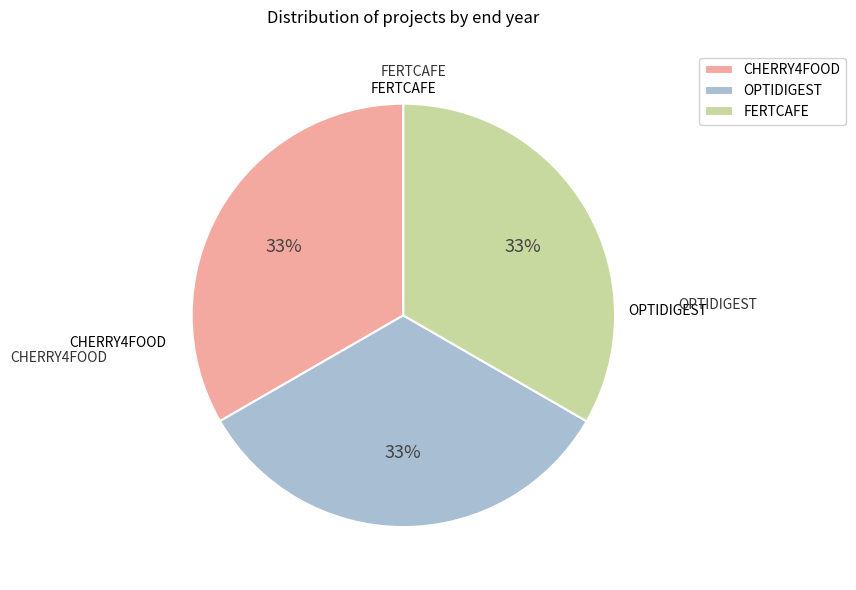

Combined, do FERTCAFE and CHERRY4FOOD account for over 50%?

Yes